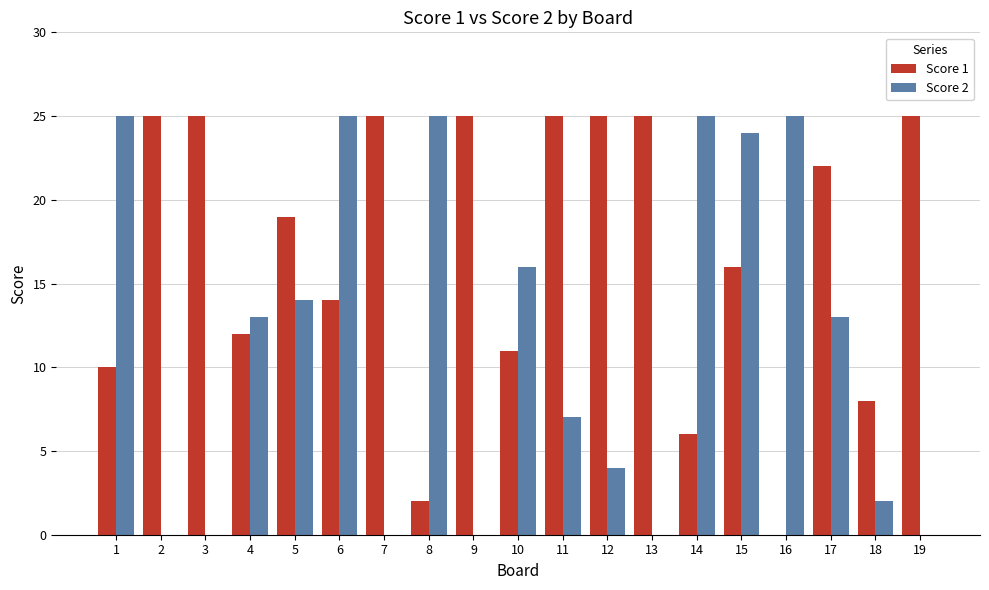

True or false: Score 2 has a value of 7 at 11.

True